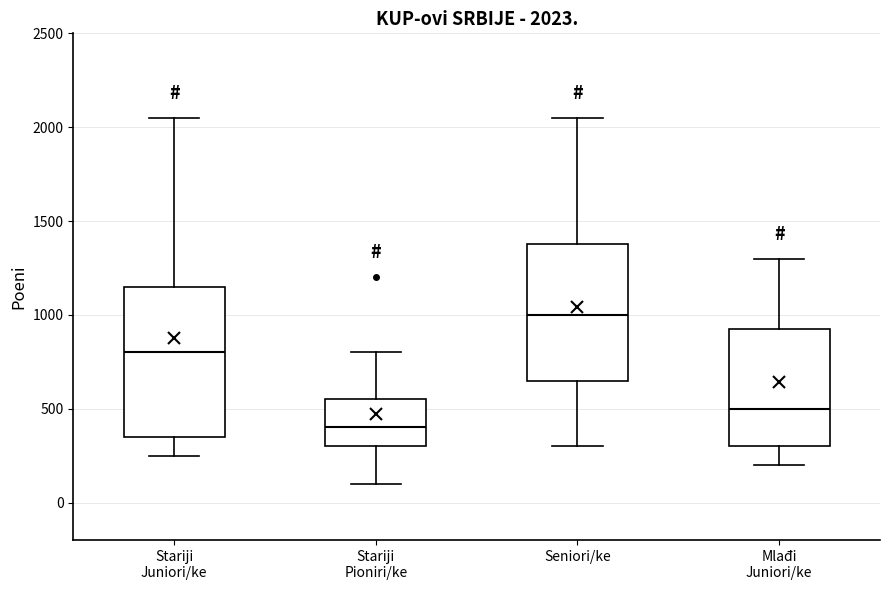

Comparing the boxes themselves (not the whiskers), which one is the tallest?

Stariji Juniori/ke